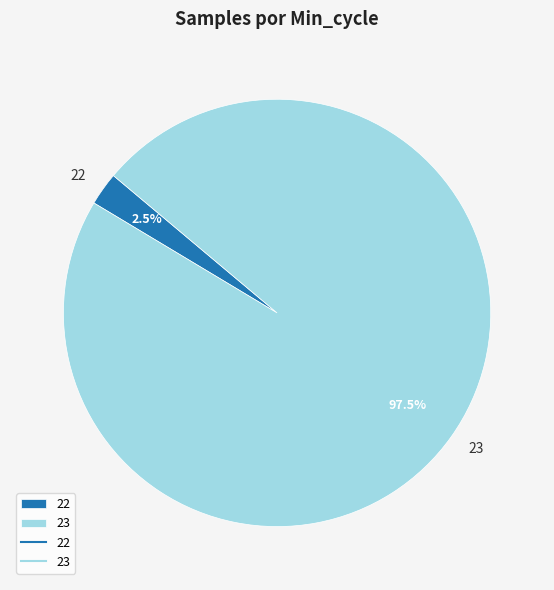

What is the smallest slice in the pie chart?

22